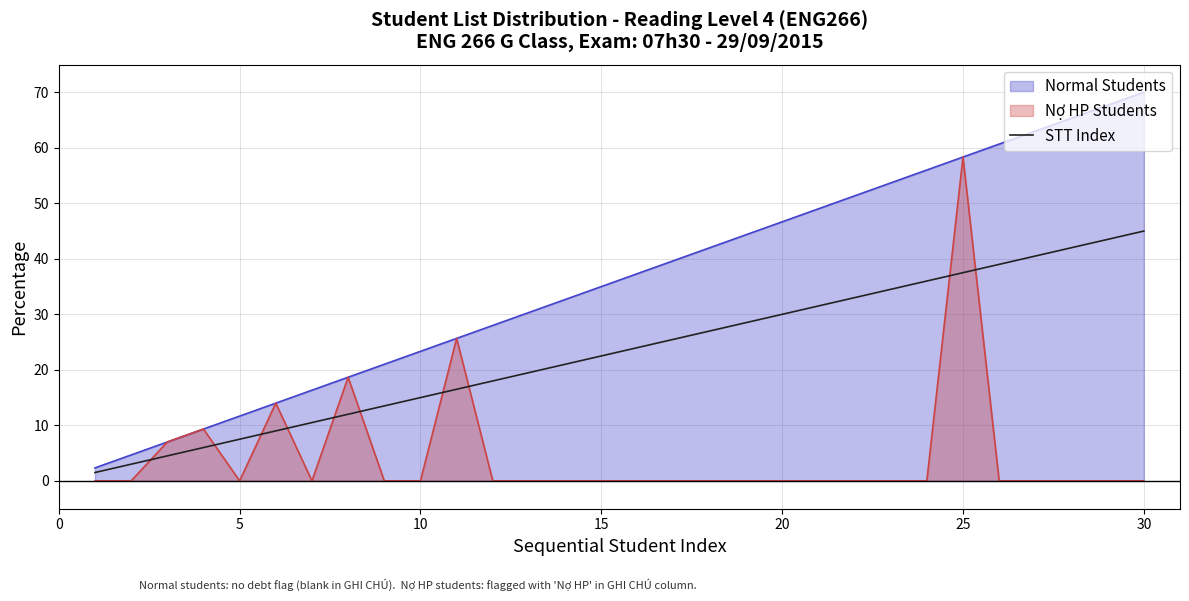

What is the maximum value for STT Index?

45.0